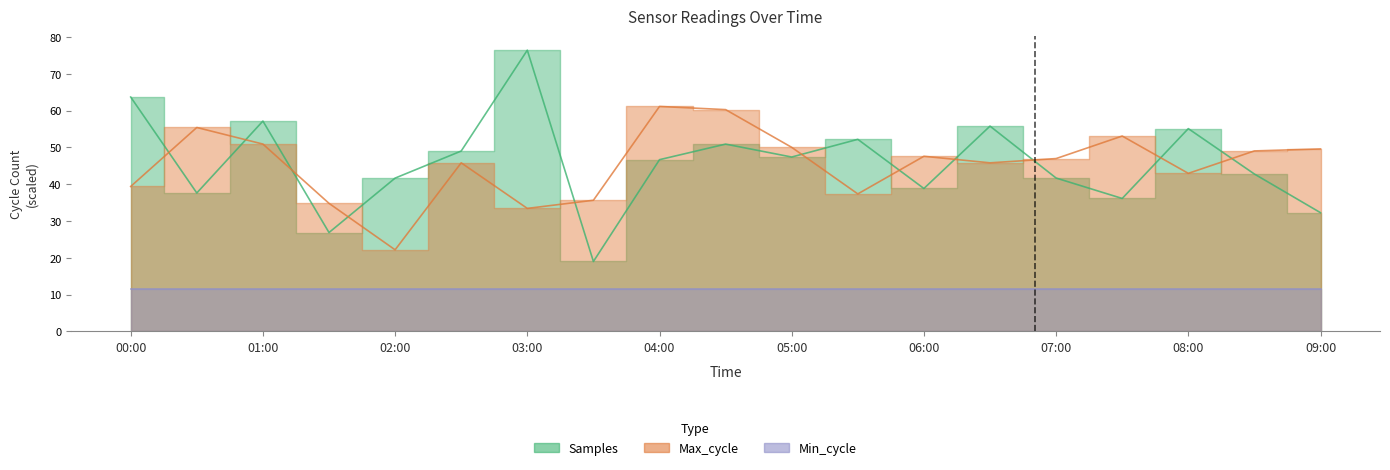

Rank the categories by Samples value from lowest to highest.

03:30, 01:30, 09:00, 07:30, 00:30, 06:00, 02:00, 07:00, 08:30, 04:00, 05:00, 02:30, 04:30, 05:30, 08:00, 06:30, 01:00, 00:00, 03:00